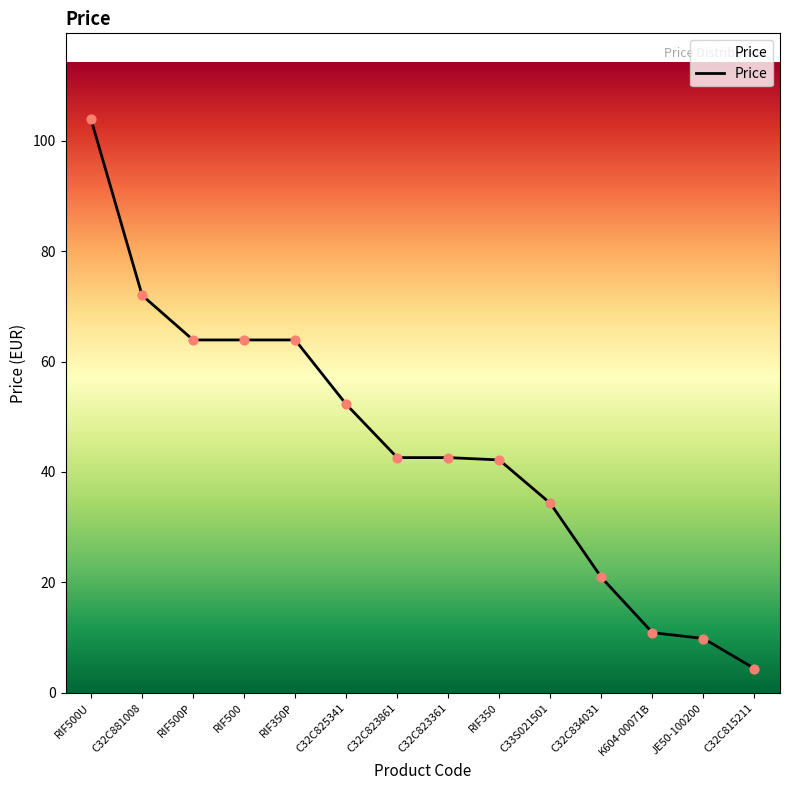

Approximately how many times larger is the value at RIF350P compared to C33S021501?

1.9